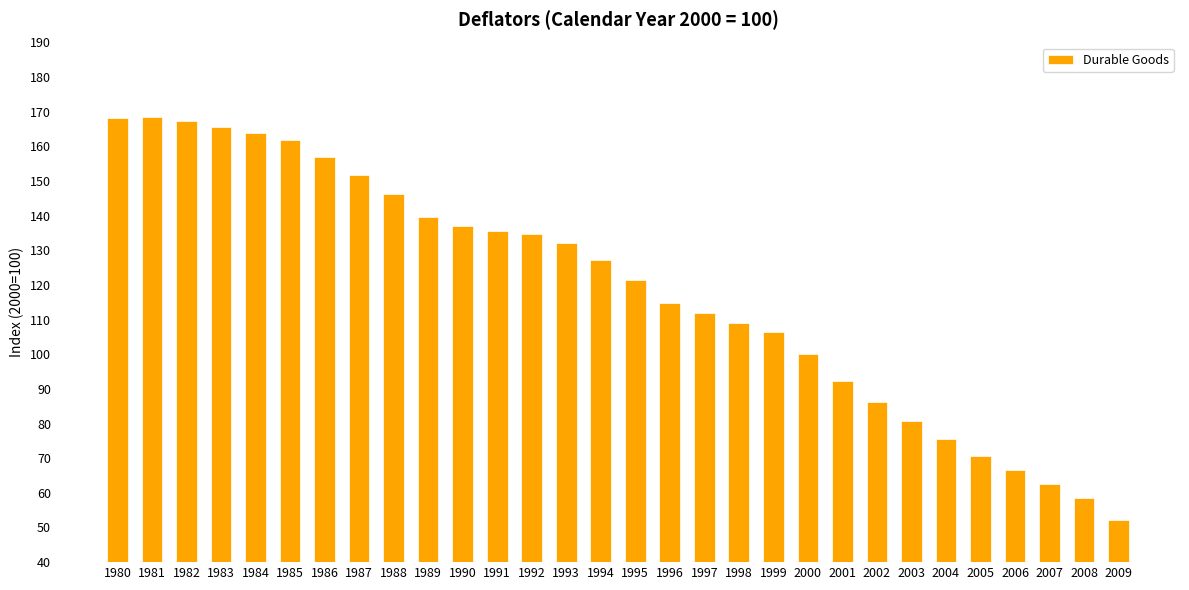

Approximately how many times larger is the value at 1986 compared to 2000?

1.6